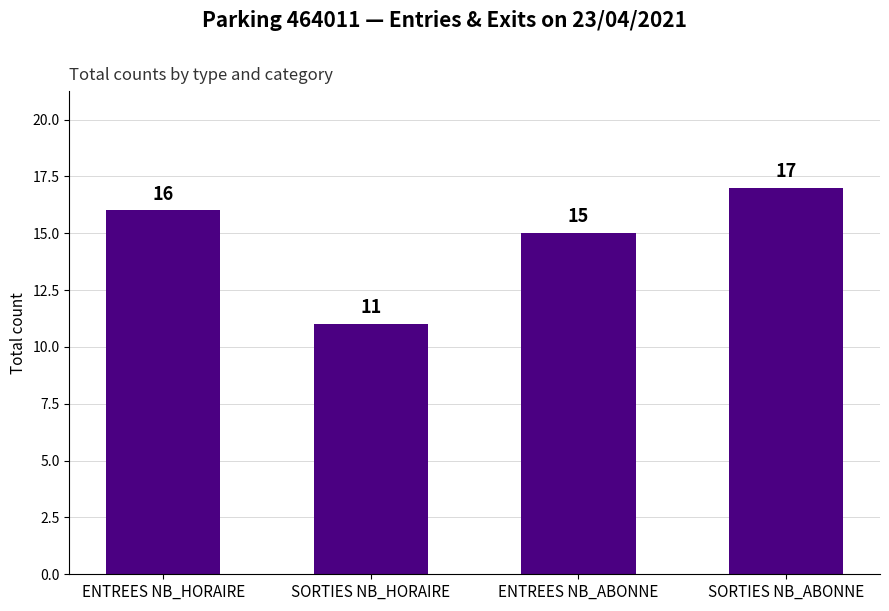

How many values are below 16?

2